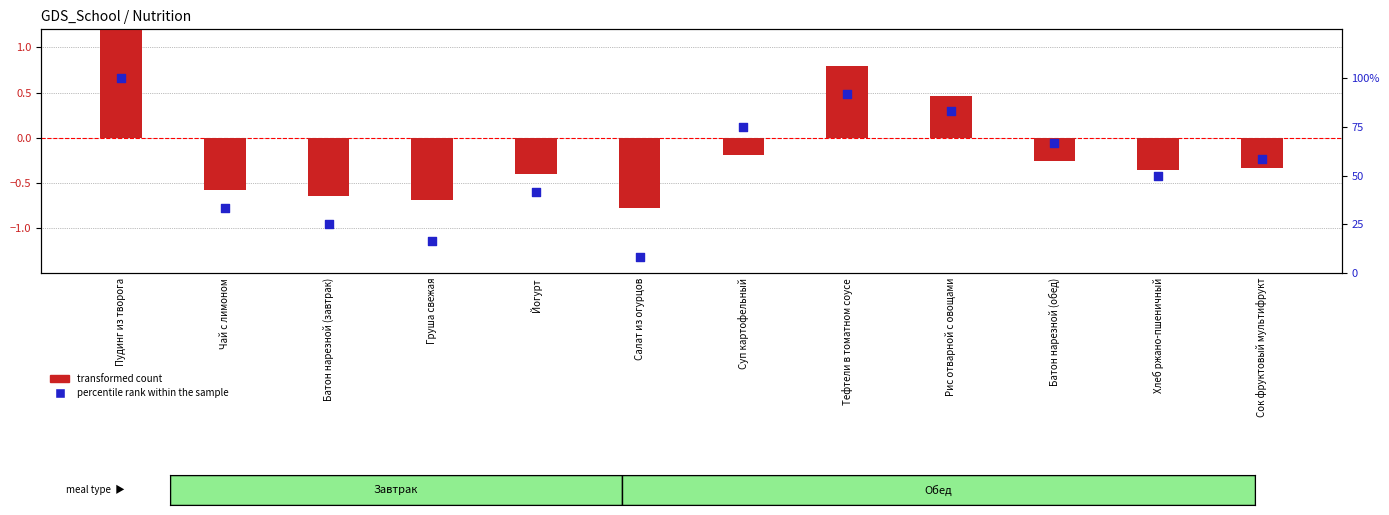

What is the total value across all series at Груша свежая?

16.0